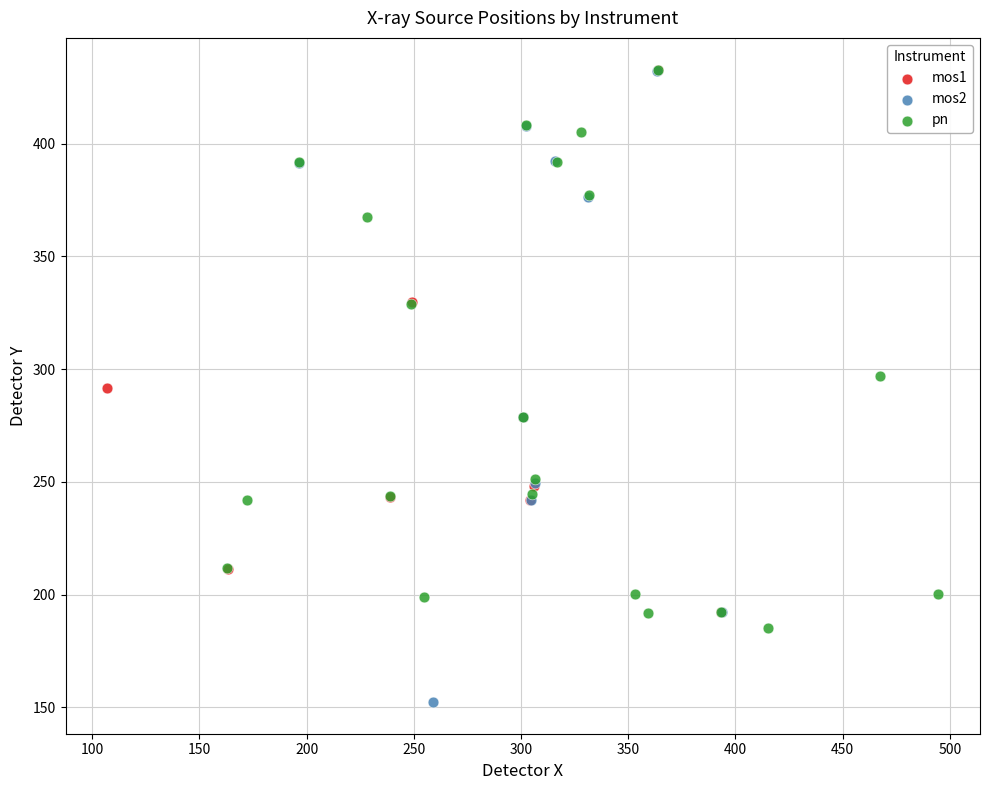

What are all the series names shown in the legend?

mos1, mos2, pn